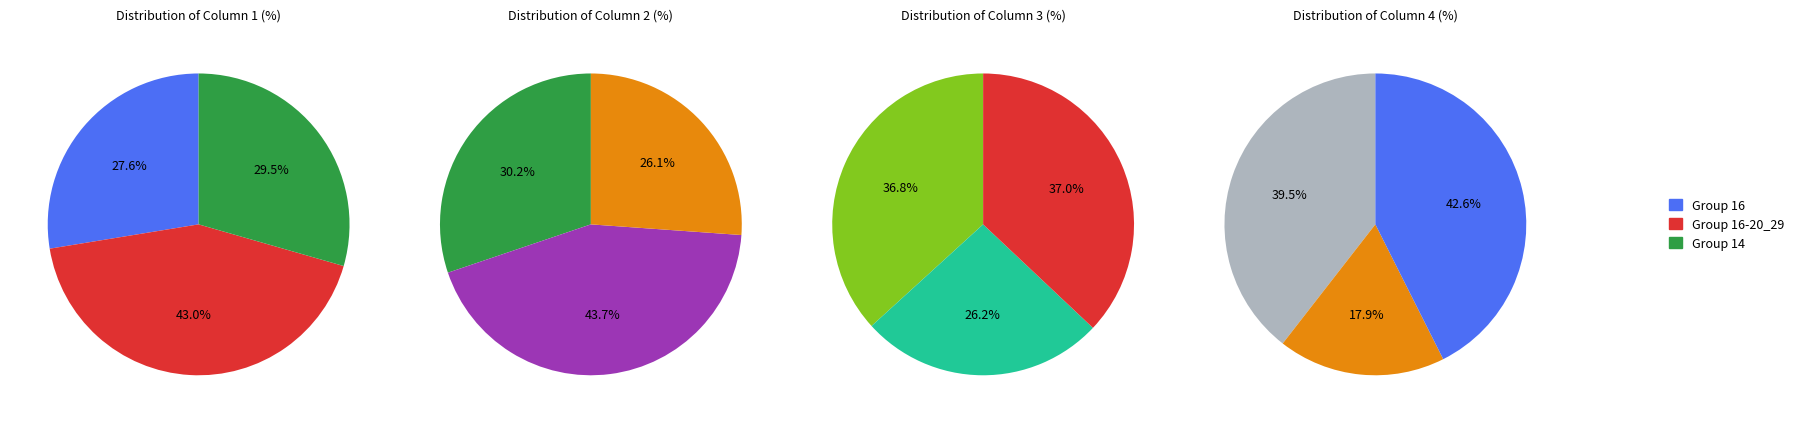

To the nearest percent, what is the combined percentage of 14 and 16-20_29?

72%